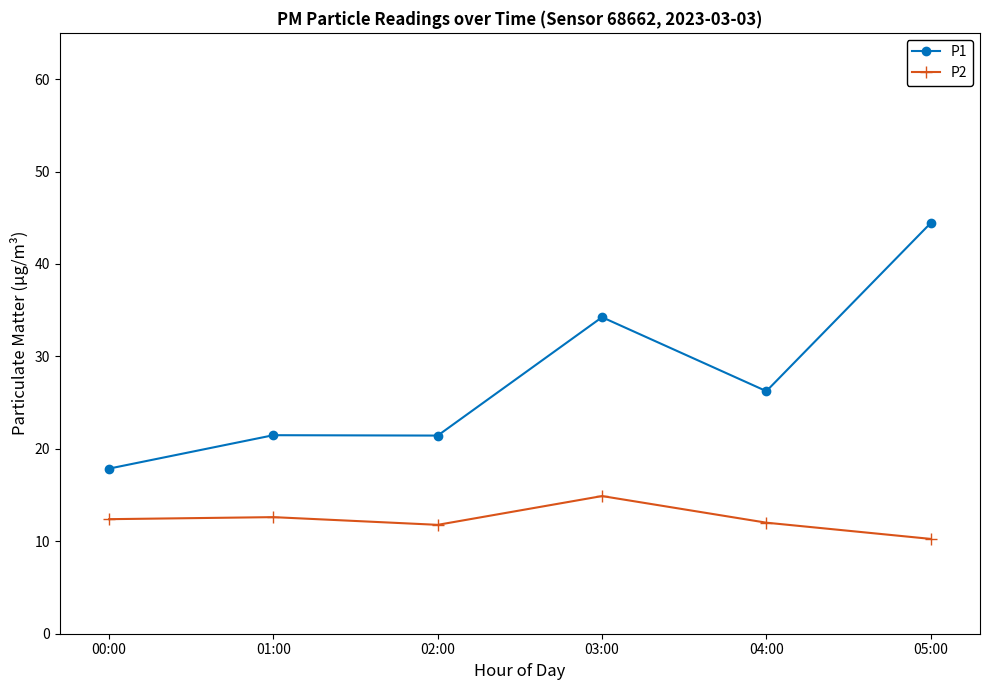

At which label does P2 reach its minimum?

05:00